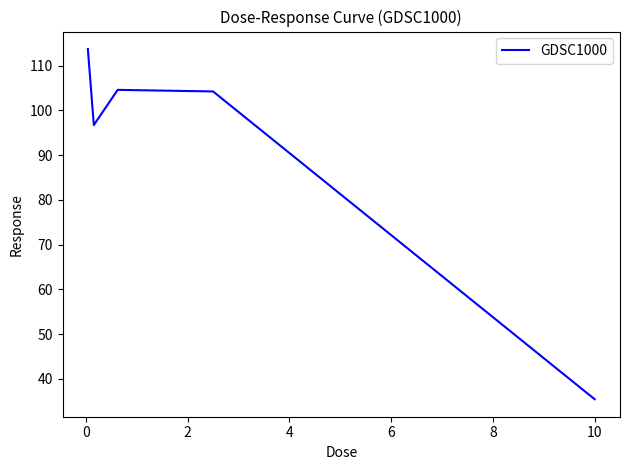

What is the smallest value displayed?

35.5